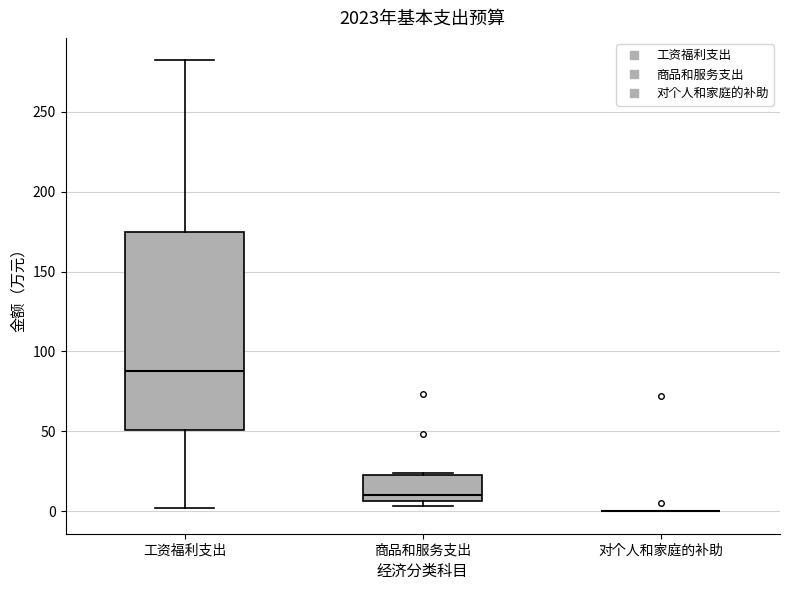

Reading left to right, transcribe this box plot: for each box, give where its median line is, the range the box spans, and where its two whiskers end, as read against the y-axis. The values are not printed on the chart, so give them approximately, as read against the axis.

工资福利支出: median 90, box 50 to 175, whiskers 0 to 280
商品和服务支出: median 10, box 5 to 25, whiskers 5 (just below the box's lower edge) to 25
对个人和家庭的补助: box collapsed to a line at 0, whiskers 0 to 0